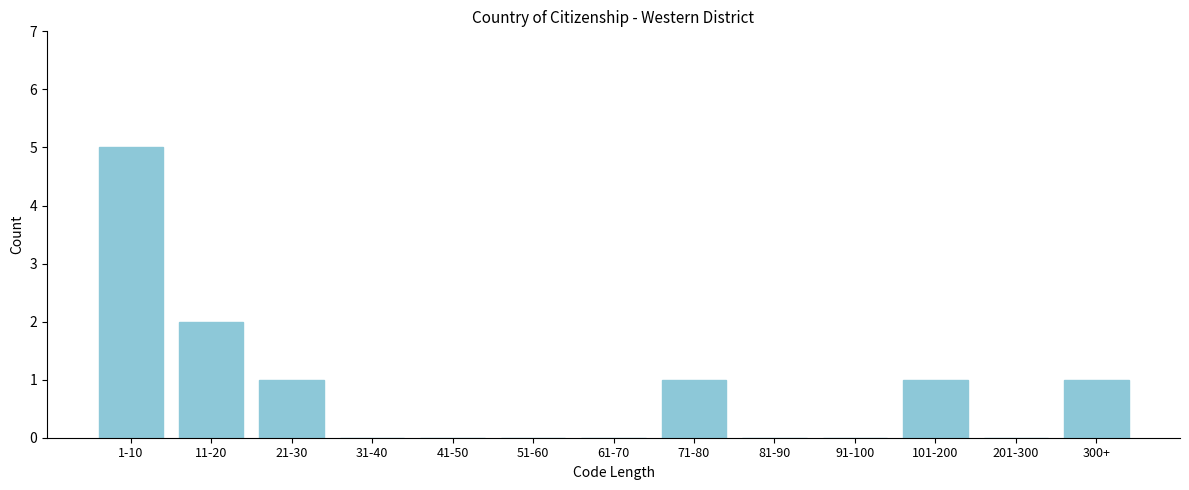

Reading left to right, list all the values displayed in this chart.

1-10=5	11-20=2	21-30=1	31-40=0	41-50=0	51-60=0	61-70=0	71-80=1	81-90=0	91-100=0	101-200=1	201-300=0	300+=1